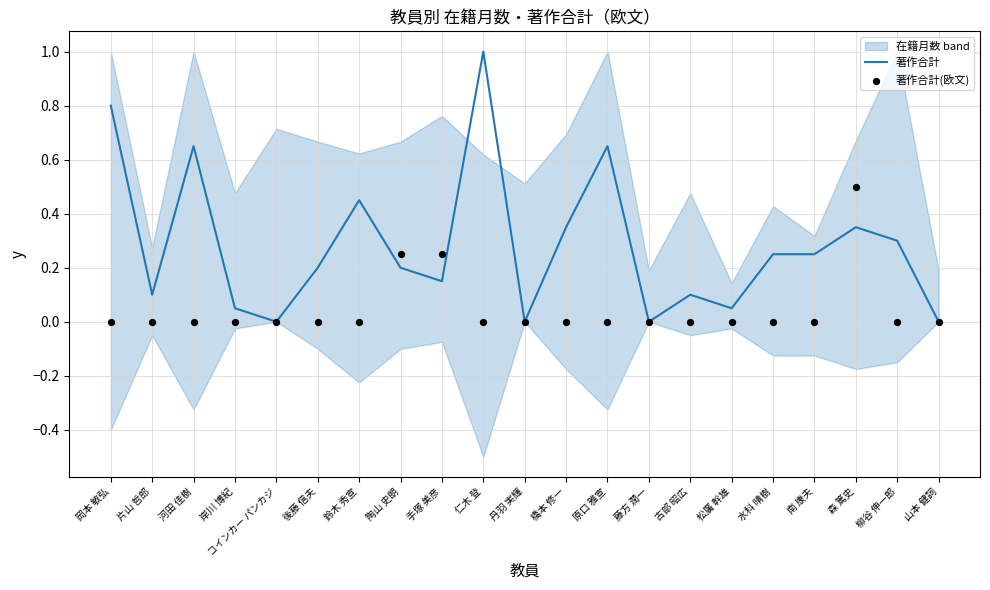

What are all the series names shown in the legend?

著作合計, 著作合計(欧文)